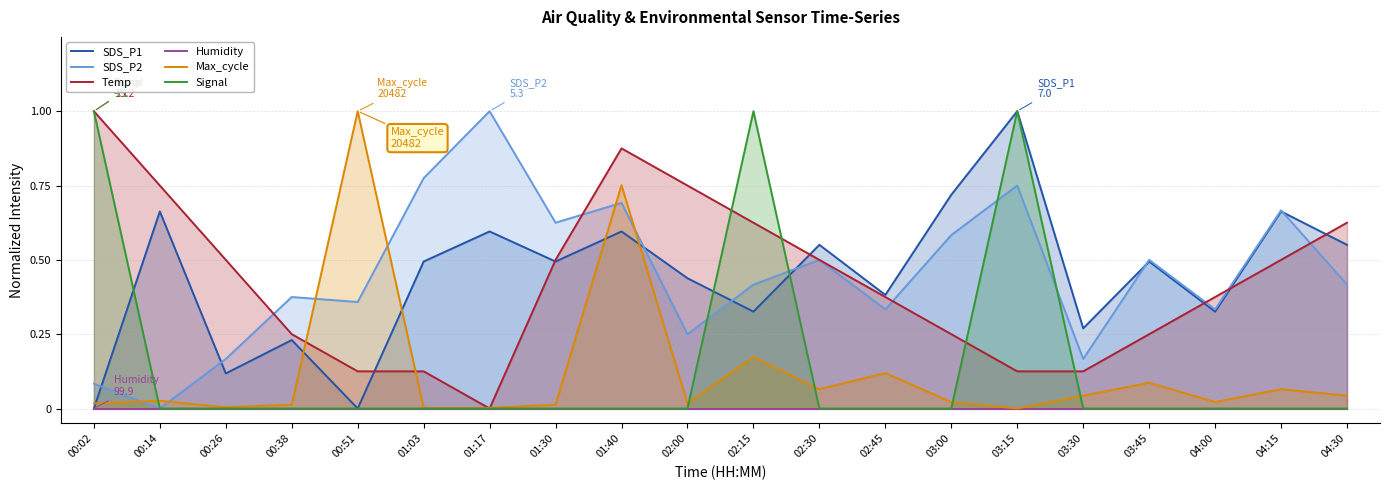

True or false: SDS_P2 has more than 0 interior local peaks.

True